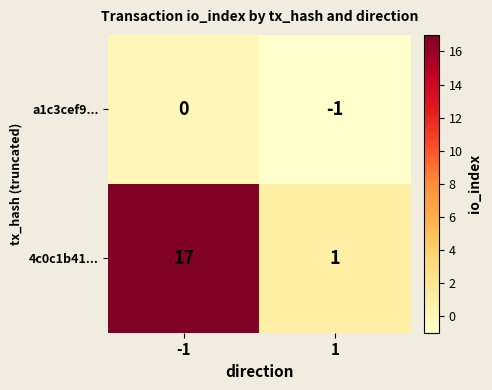

What is the spread (max minus min) of values at -1?

17